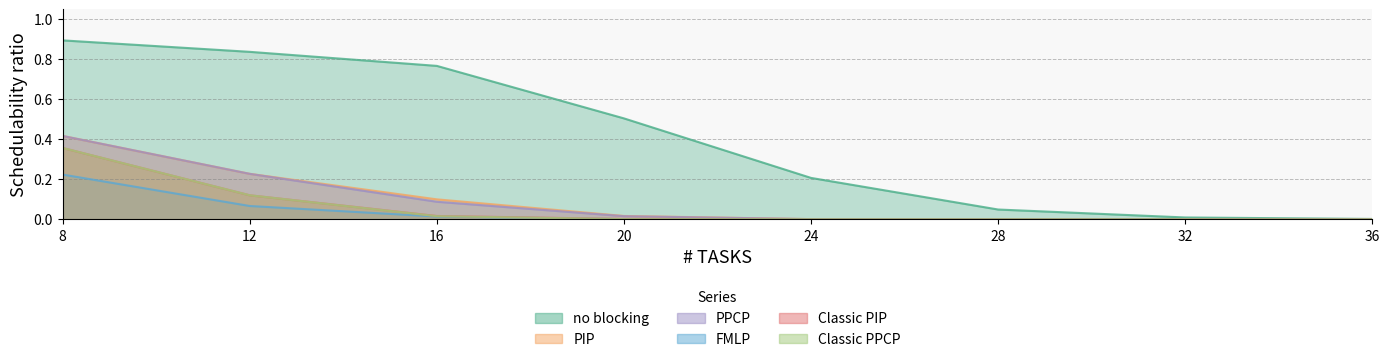

True or false: Classic PIP and no blocking cross at least once.

False